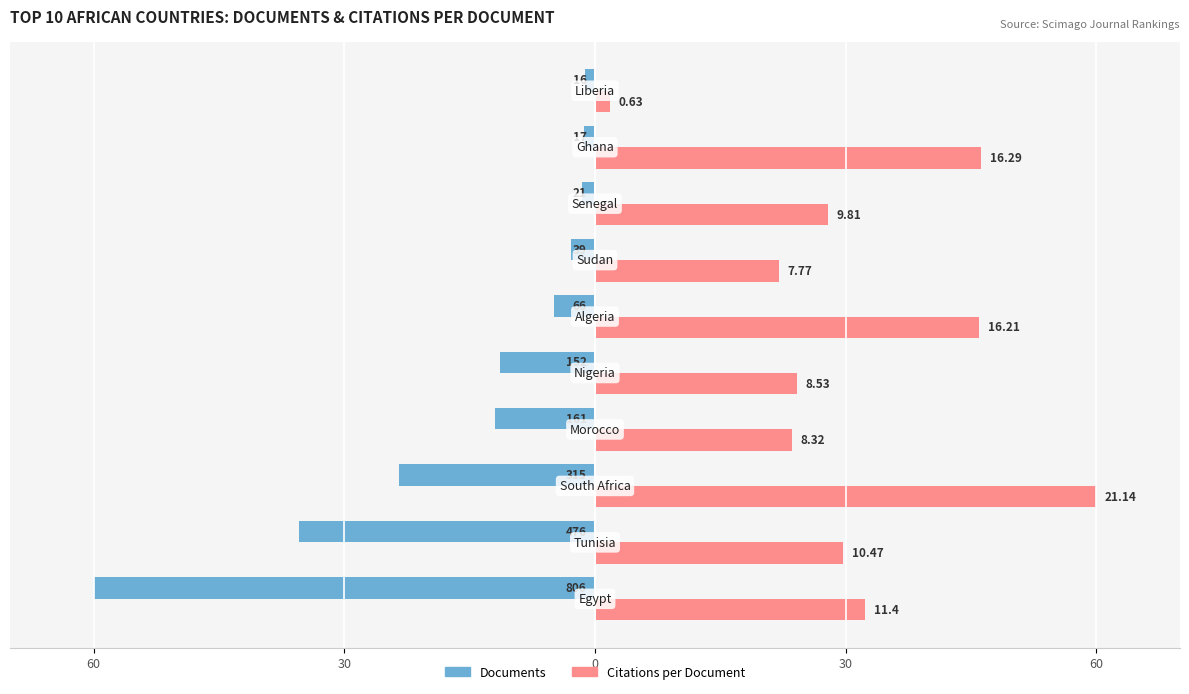

Reading left to right, transcribe all the data shown in this chart.

Documents: -60.0	-35.4	-23.4	-12.0	-11.3	-4.9	-2.9	-1.6	-1.3	-1.2
Citations per Document: 32.4	29.7	60.0	23.6	24.2	46.0	22.1	27.8	46.2	1.8